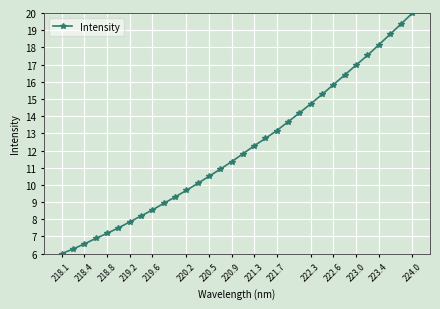

What is the maximum value shown in the chart?

20.0